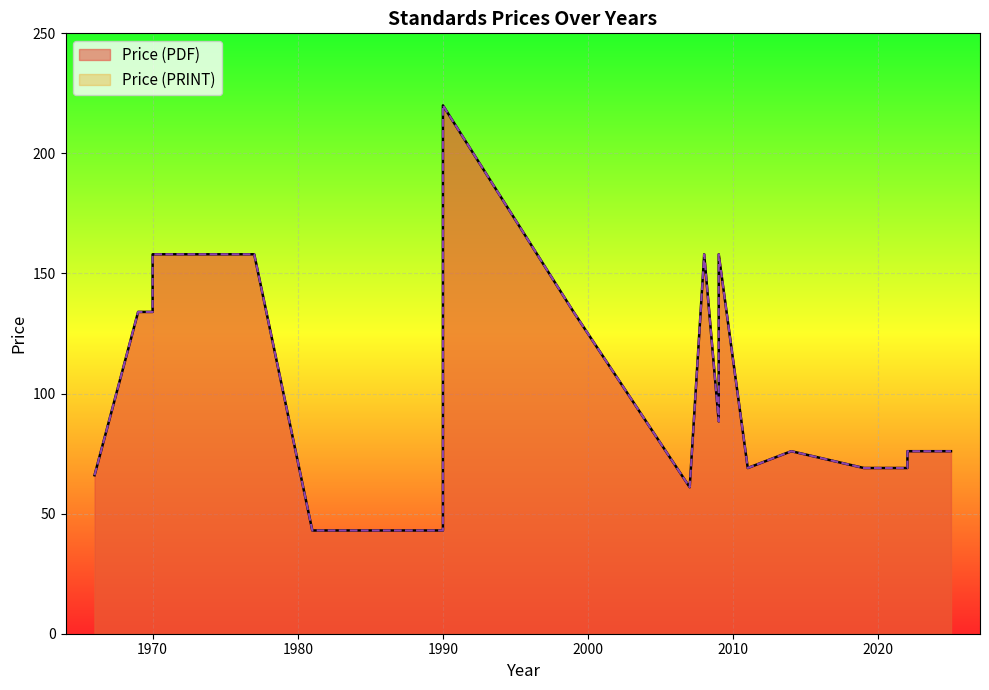

At which category does Price (PRINT) reach its first local peak?

1970